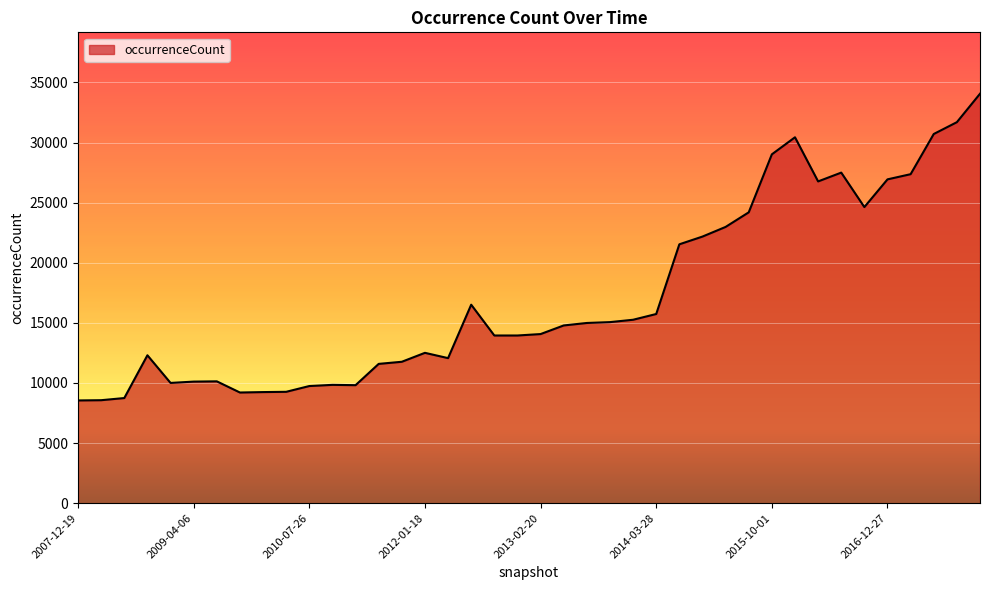

What is the maximum value shown in the chart?

34063